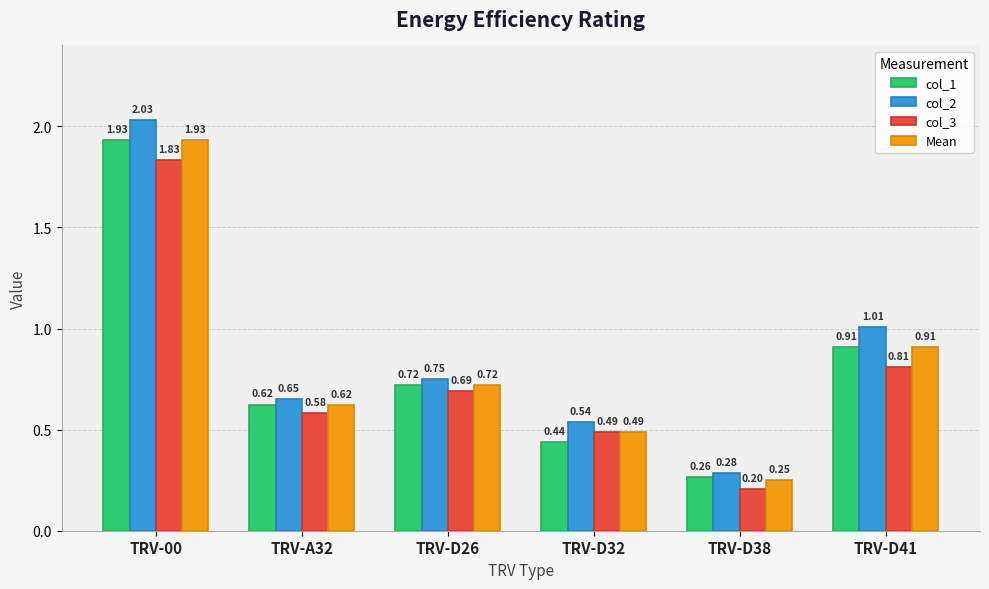

What is the total value across all series at TRV-00?

7.7